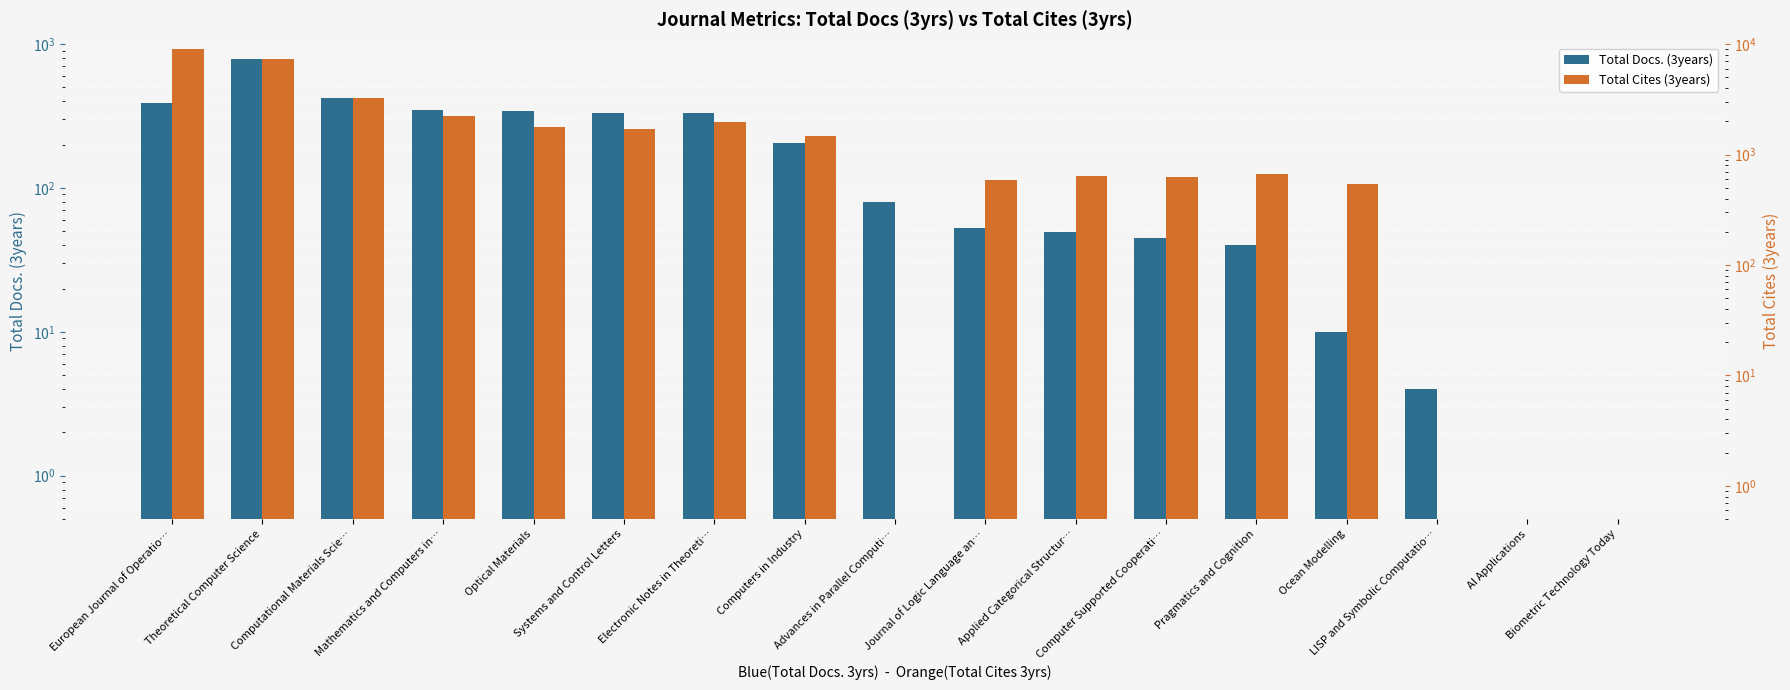

How many groups of bars are there?

17